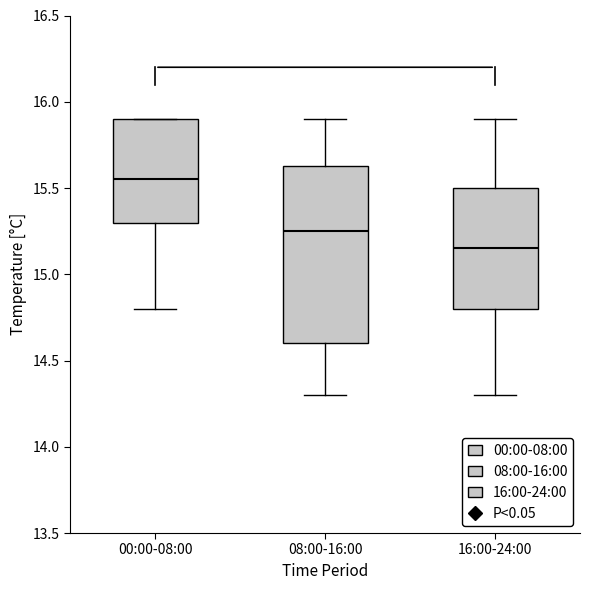

Which box is the tallest, from its lower edge to its upper edge?

08:00-16:00